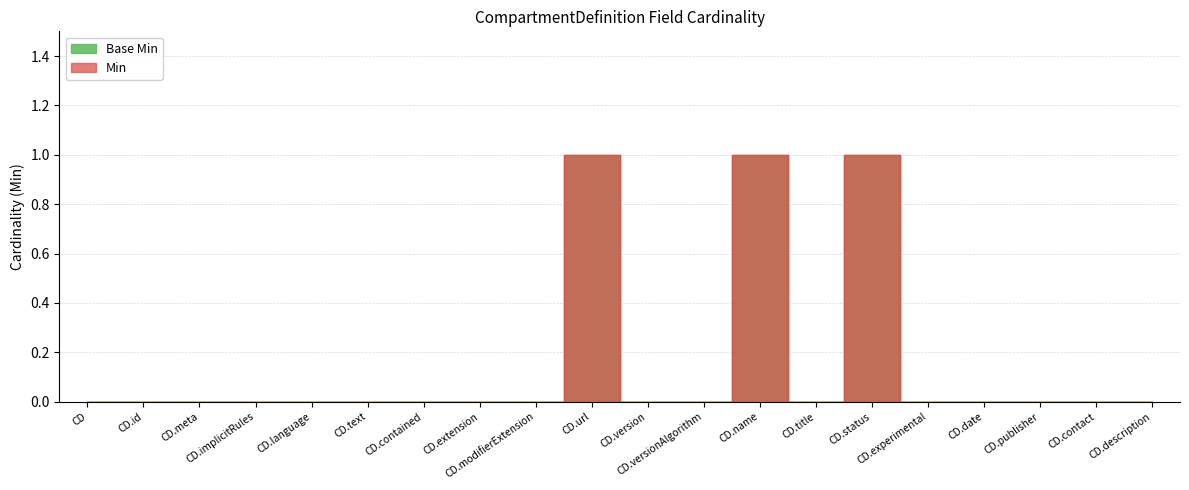

Is the value of Base Min at CD greater than the value of Min at CD.title?

No